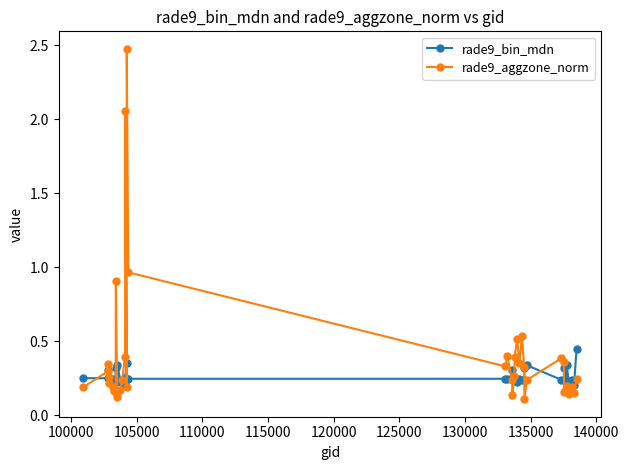

Which series has the widest spread of values?

rade9_aggzone_norm